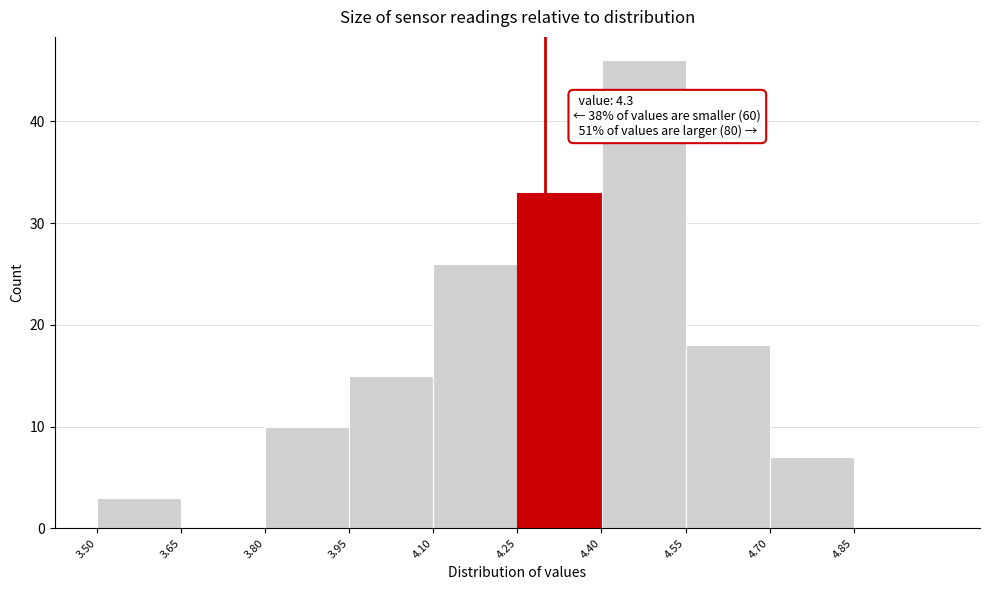

Over which range of the x-axis is the bar tallest?

4.40 to 4.55